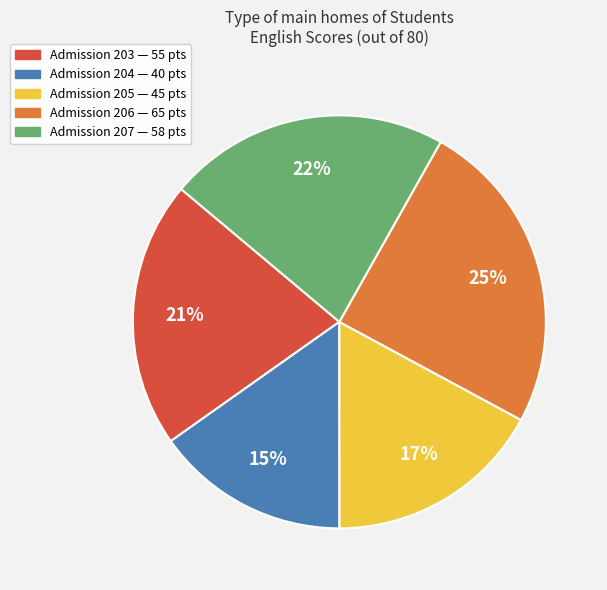

Does any single category account for the majority?

No